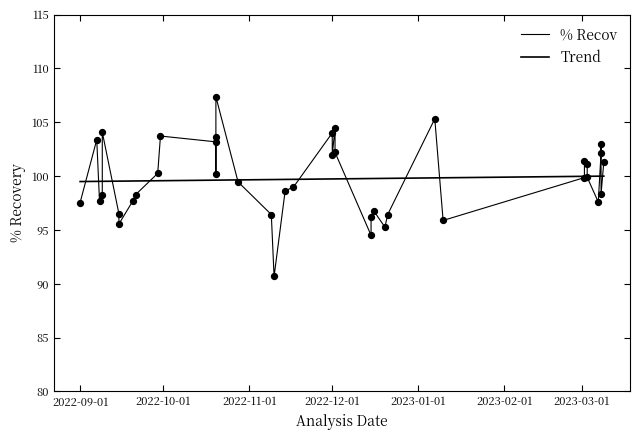

Which series has the largest total across all categories?

% Recov